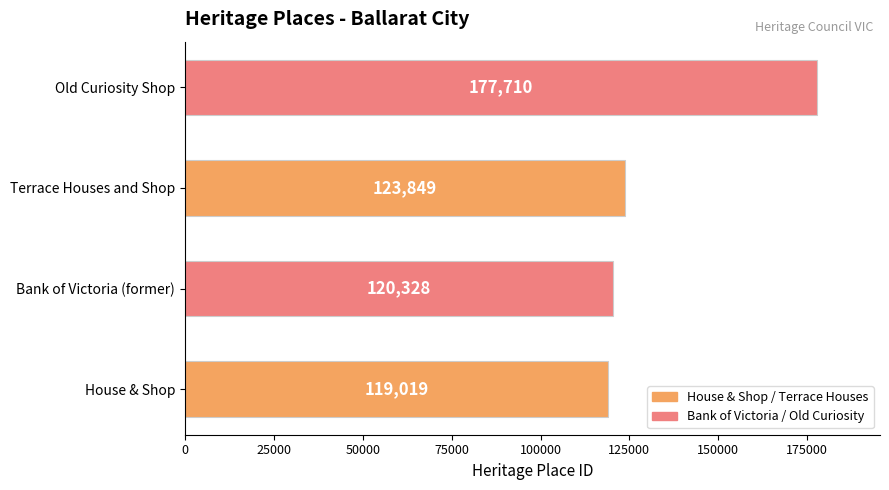

Where is the data nearest to the value 148364?

Terrace Houses and Shop